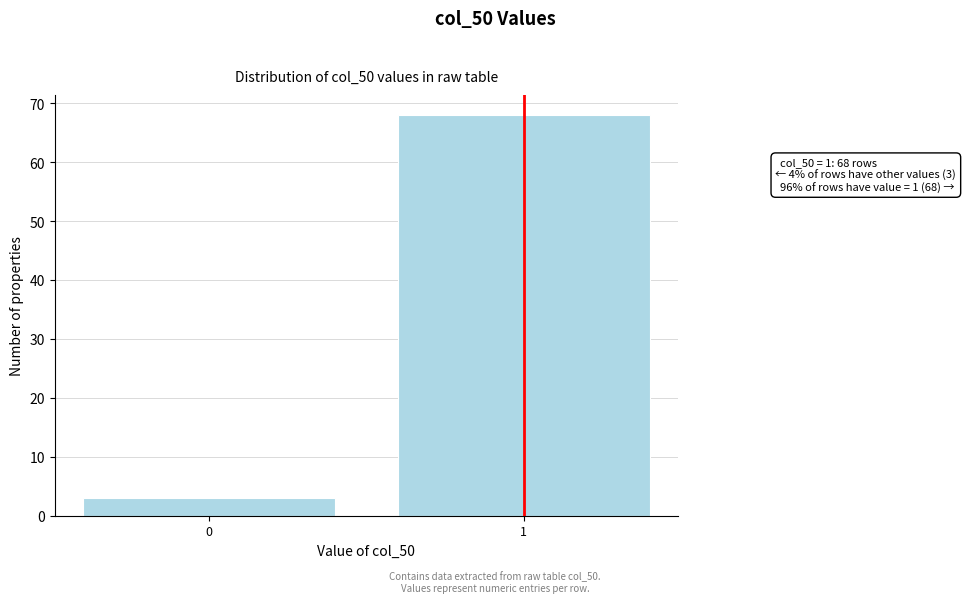

Reading left to right, what are all the values shown in this chart?

3	68